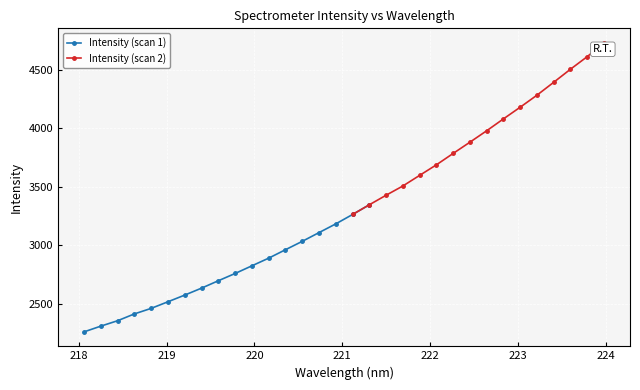

What is the label of the 14th point from the left?

220.5444